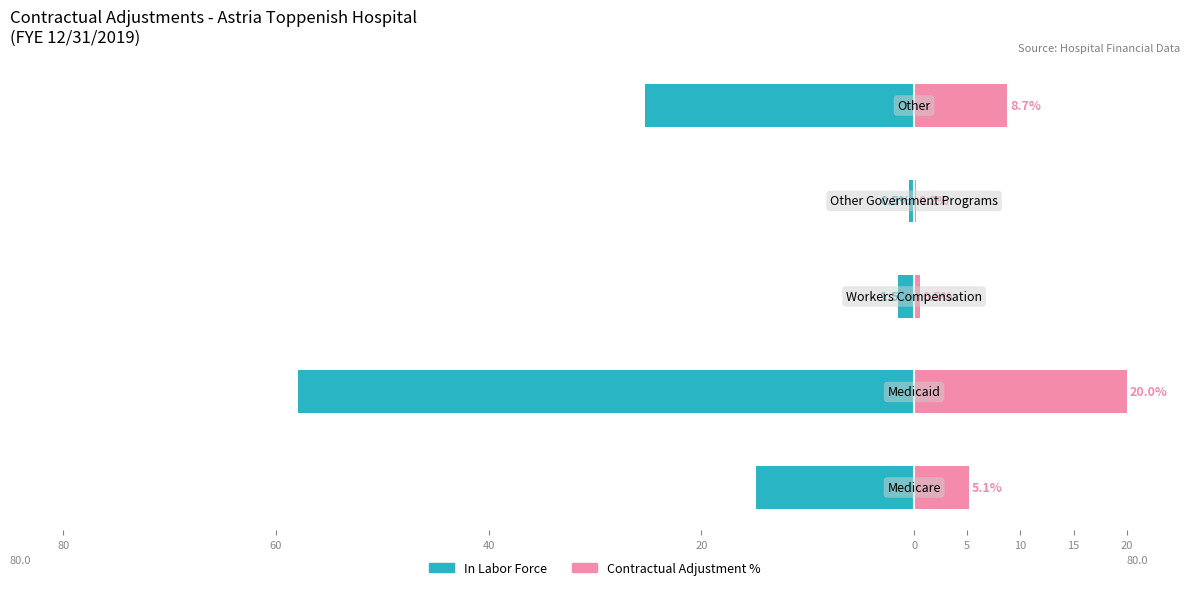

The value of Contractual Adjustment % at 0 is 8.7. True or false?

True